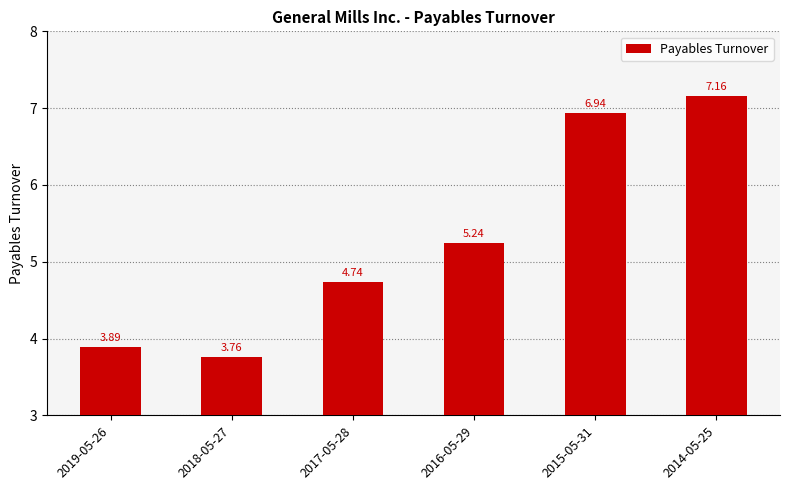

What is the sum of the values at 2017-05-28 and 2016-05-29?

10.0